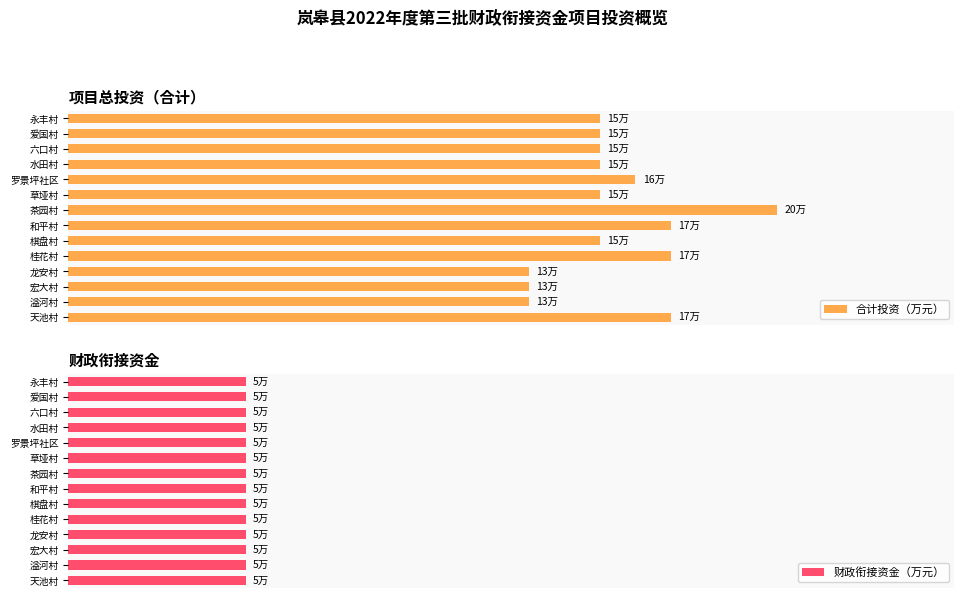

At how many categories does at least one series exceed 11?

14